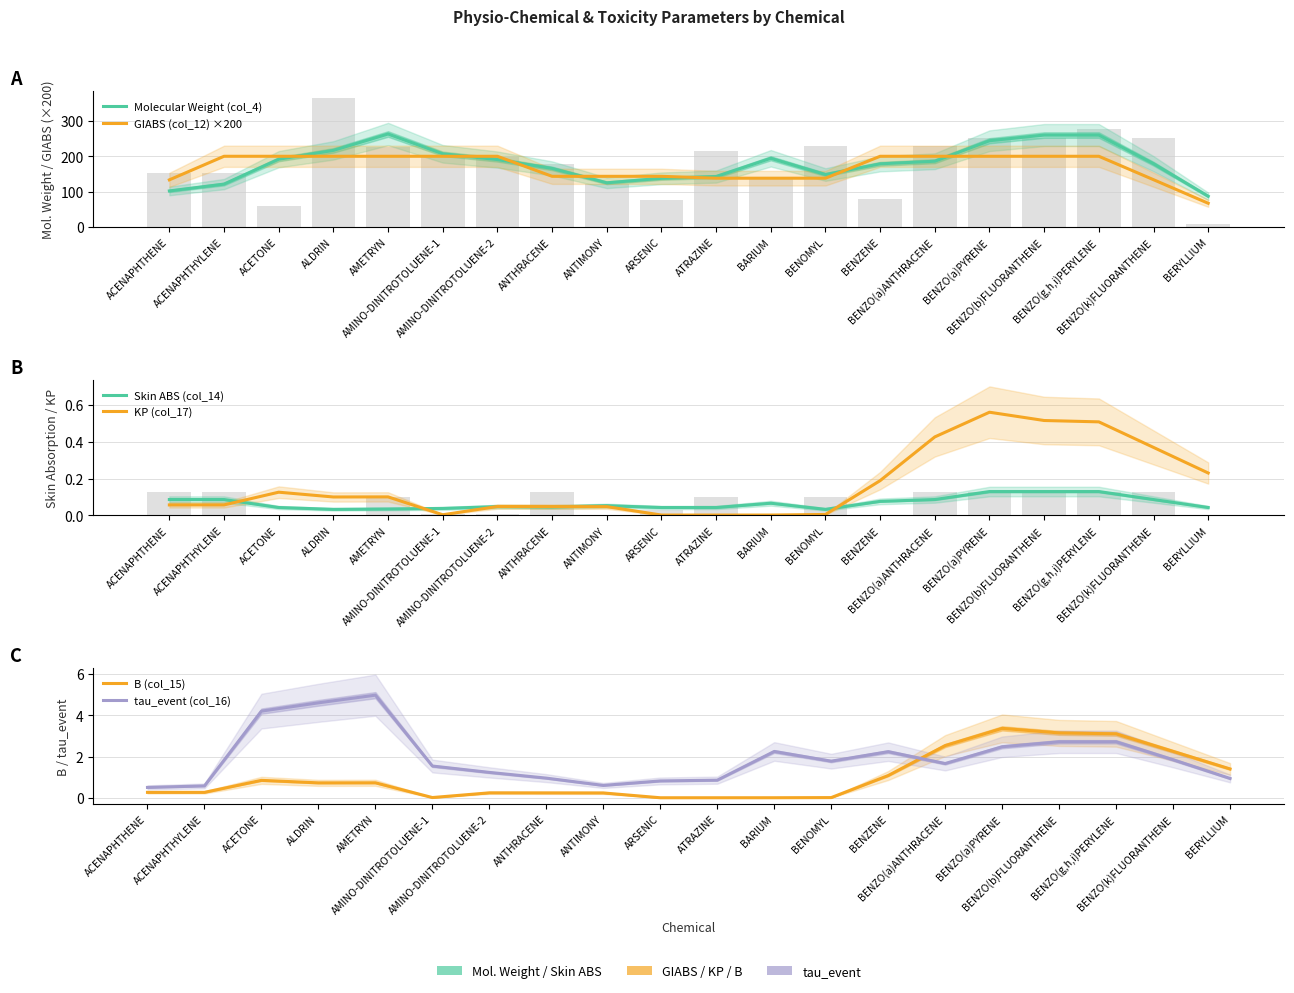

What is the difference between the maximum and minimum values in the GIABS (col_12) ×200 series?

132.9